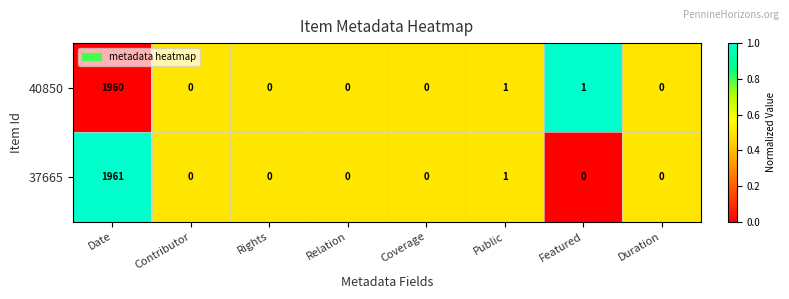

At which label does 37665 reach its peak?

Date